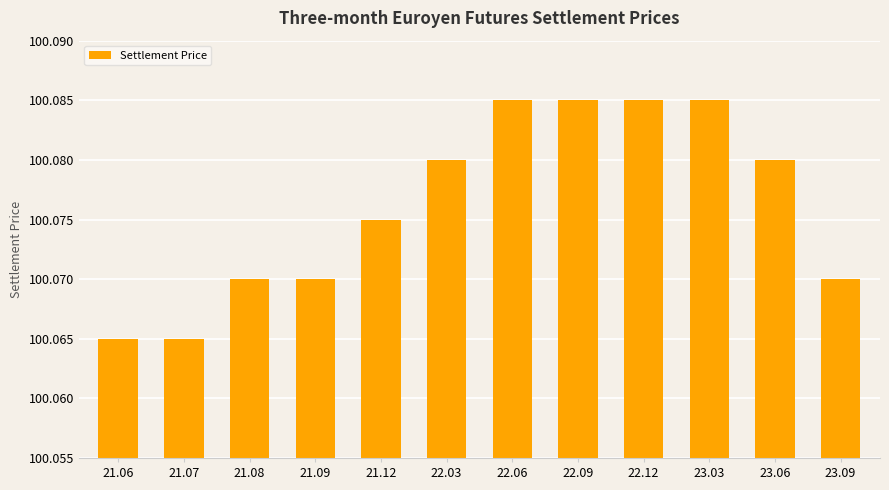

How many values are between 100 and 101?

12